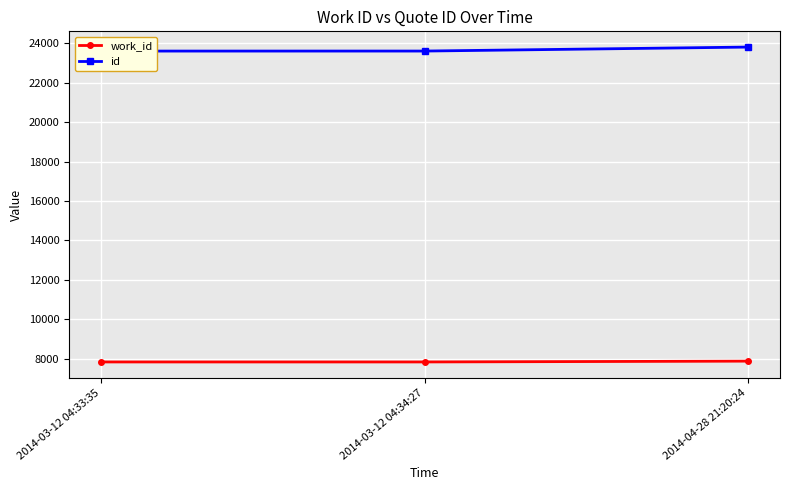

The id series shows 23612 at 2014-03-12 04:33:35. True or false?

True